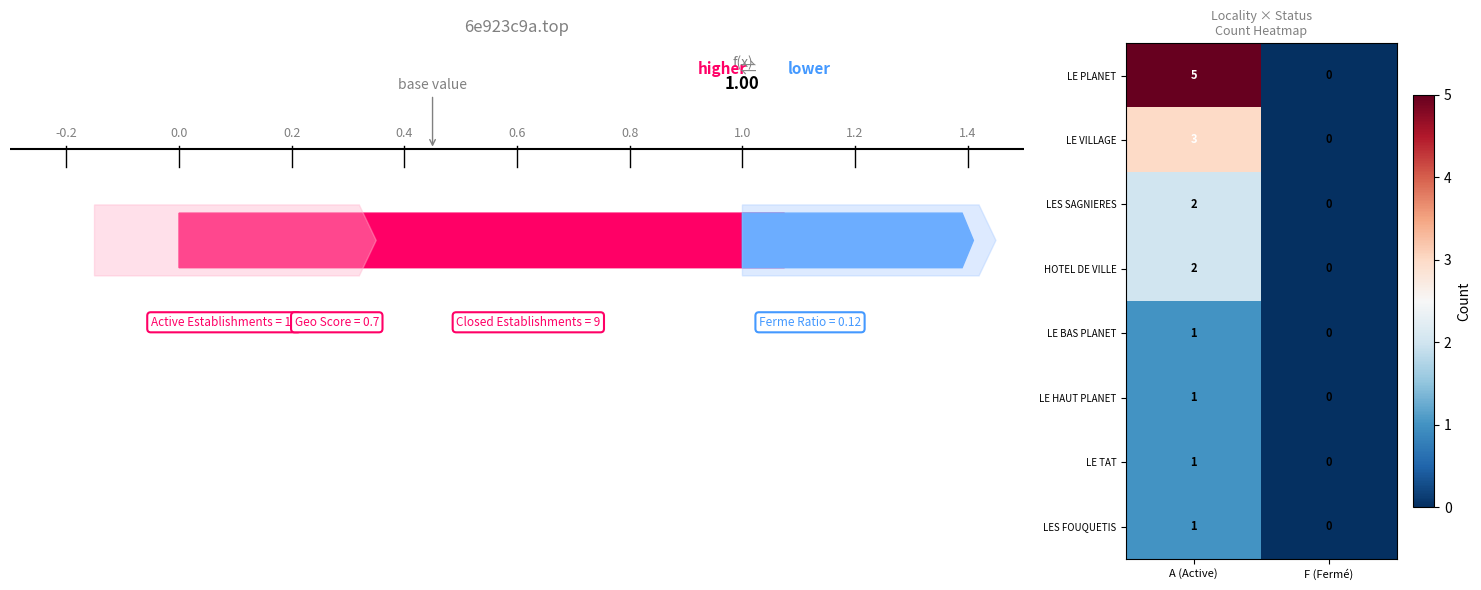

Is it true that LES SAGNIERES equals -1 at F (Fermé)?

False